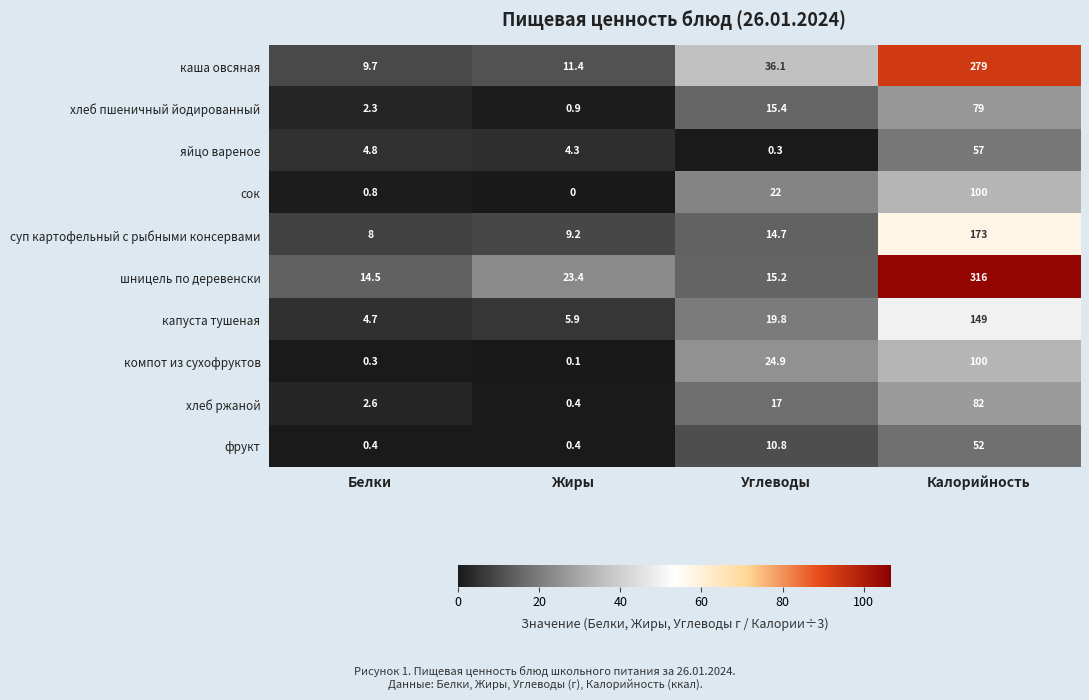

At which category is the sum across all series the highest?

Калорийность